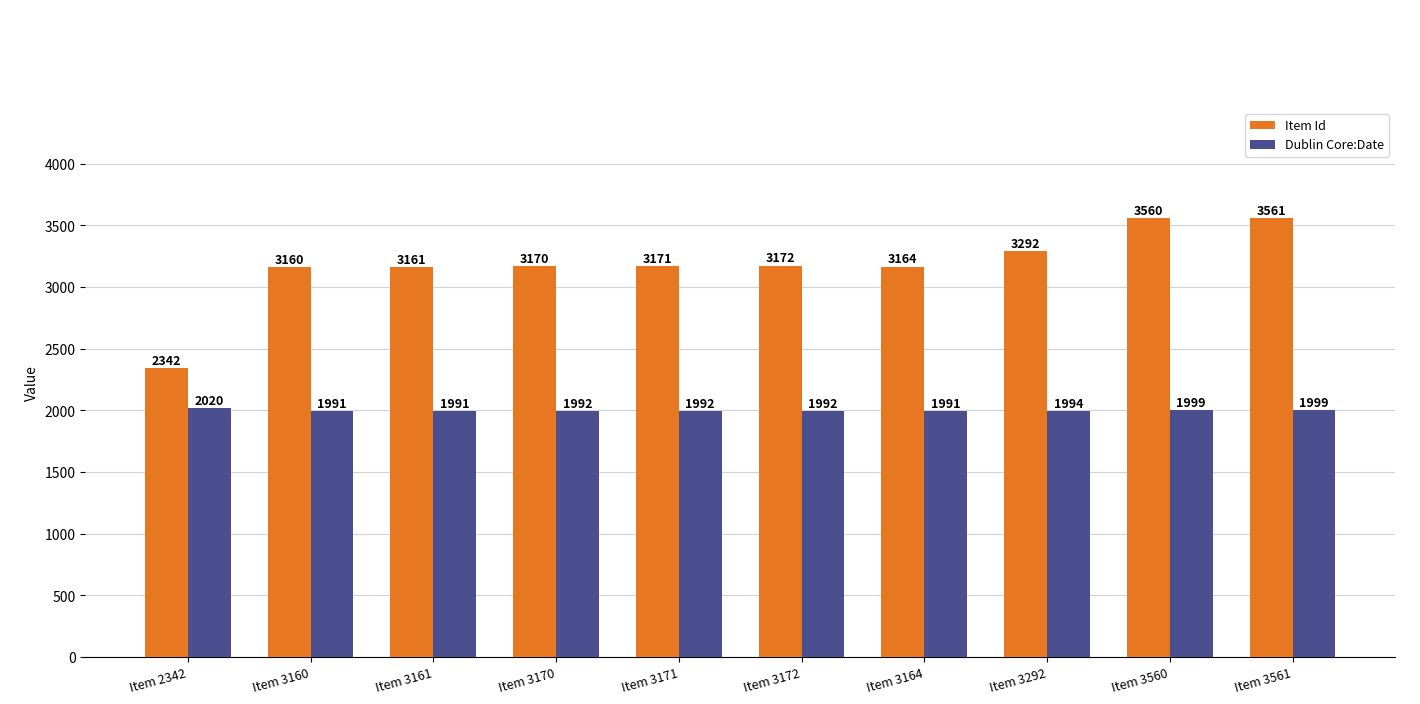

What is the sum of all Item Id values?

31753